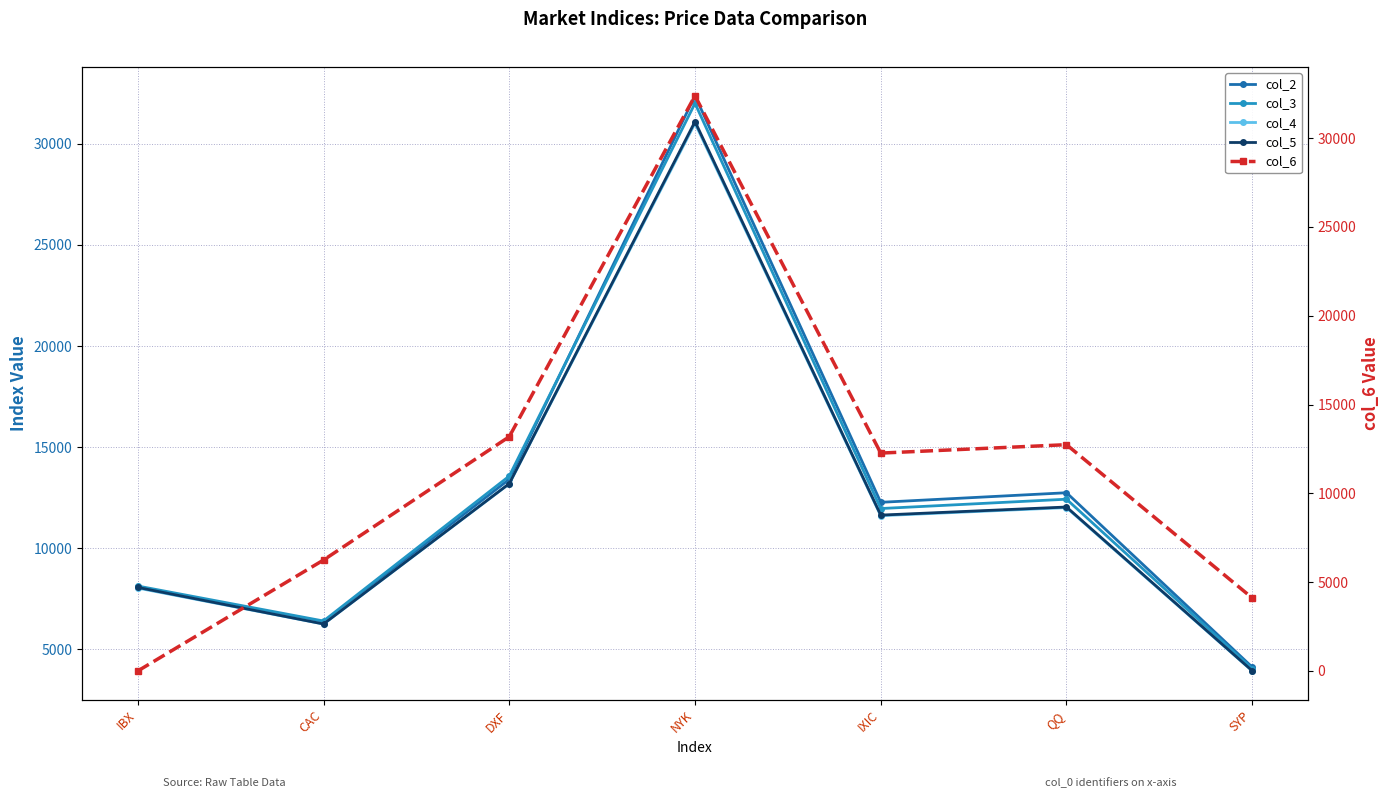

Which series ends up on top after the final intersection of col_2 and col_3?

col_2